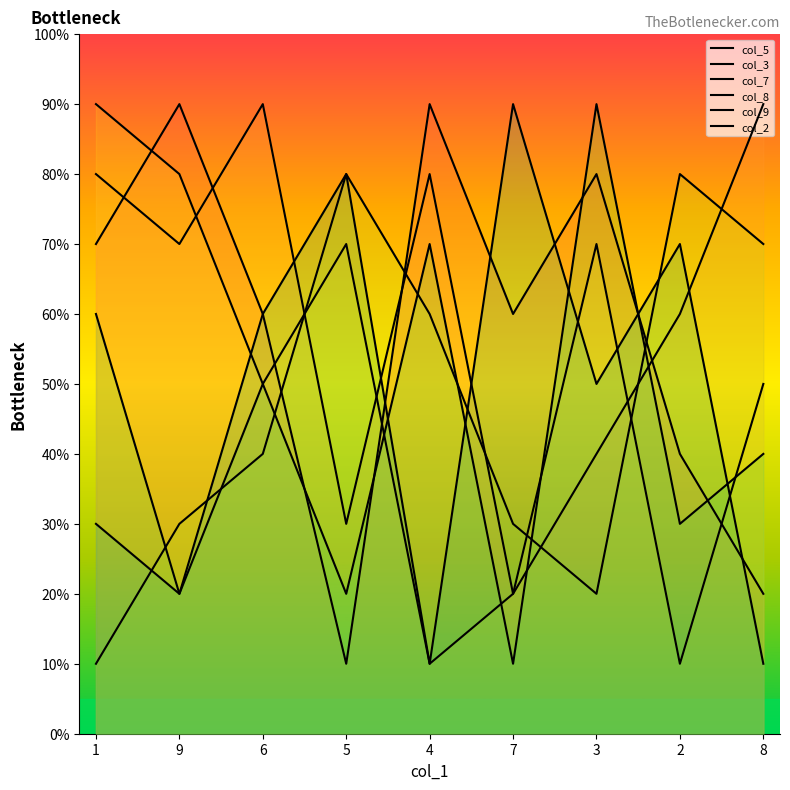

True or false: col_7 has more than 1 interior local peaks.

True